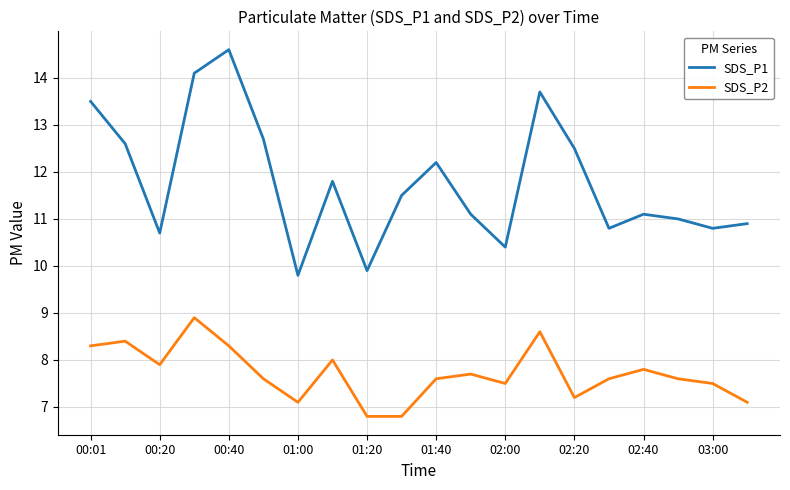

True or false: SDS_P2 and SDS_P1 cross at least once.

False